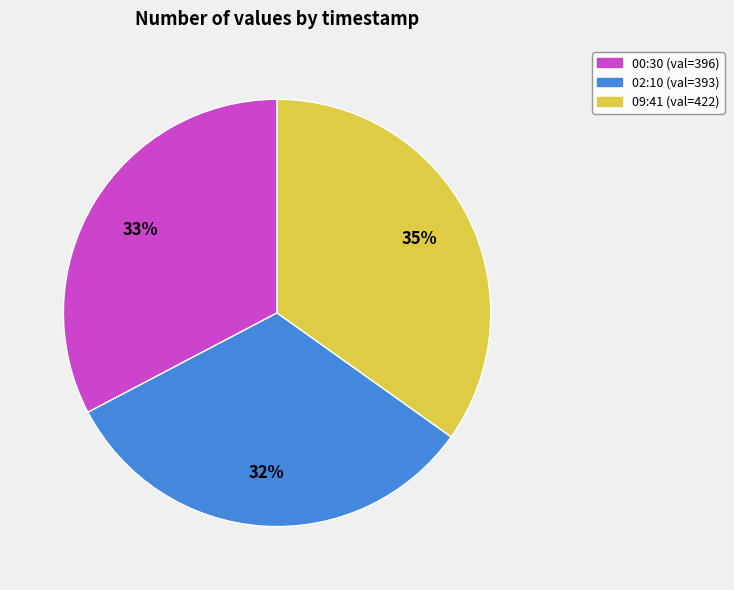

To the nearest percent, what portion does 02:10 (val=393) represent?

32%